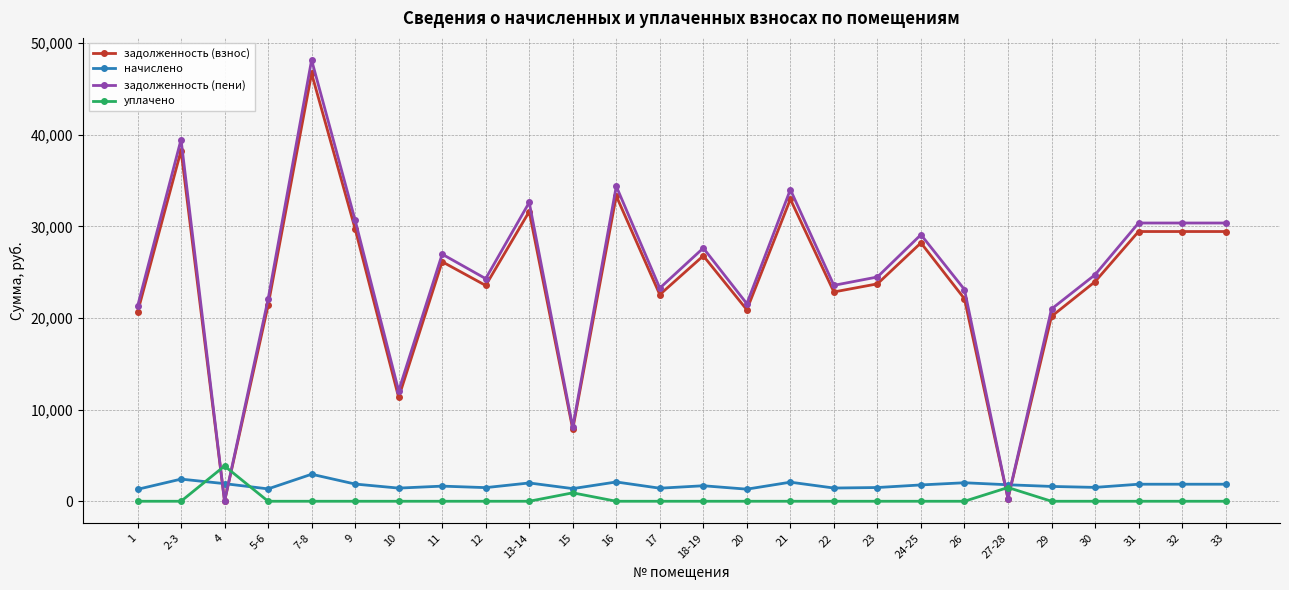

What position from the left is 10?

7